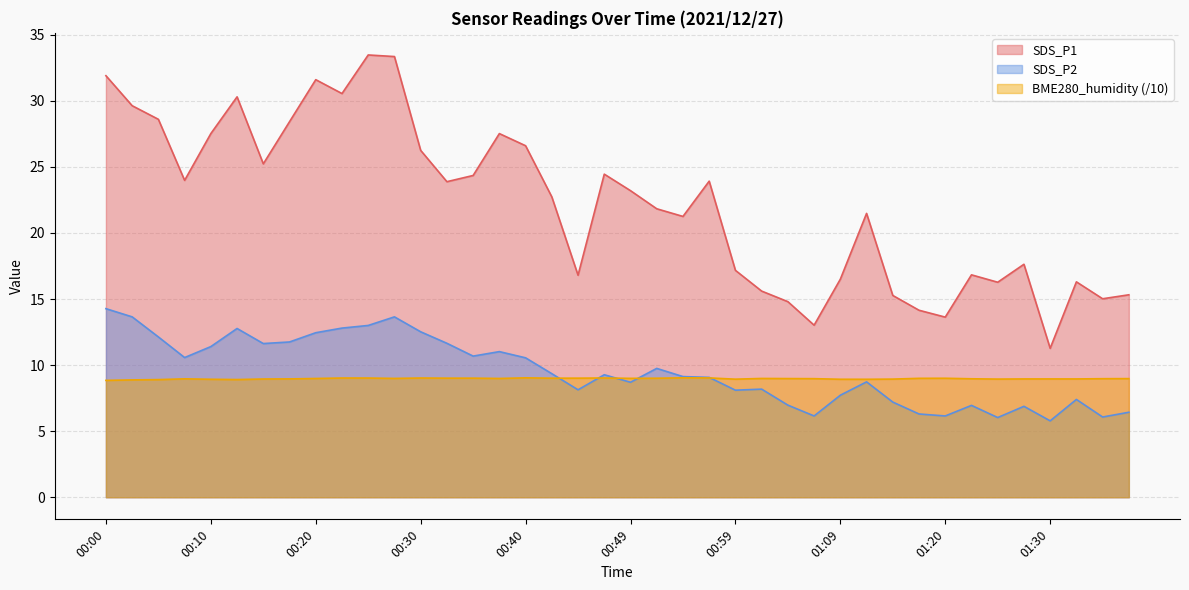

Where is the first local maximum for BME280_humidity?

00:07